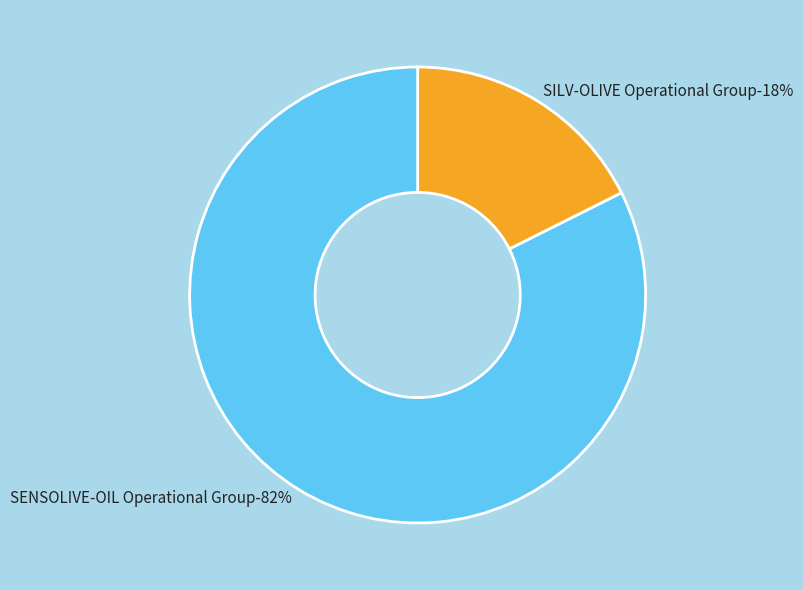

To the nearest percent, what portion does SENSOLIVE-OIL Operational Group represent?

82%